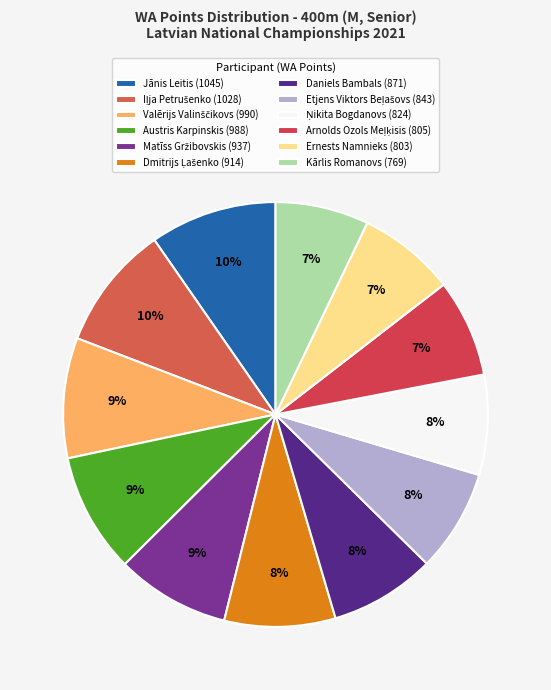

What is the smallest slice in the pie chart?

Kārlis Romanovs